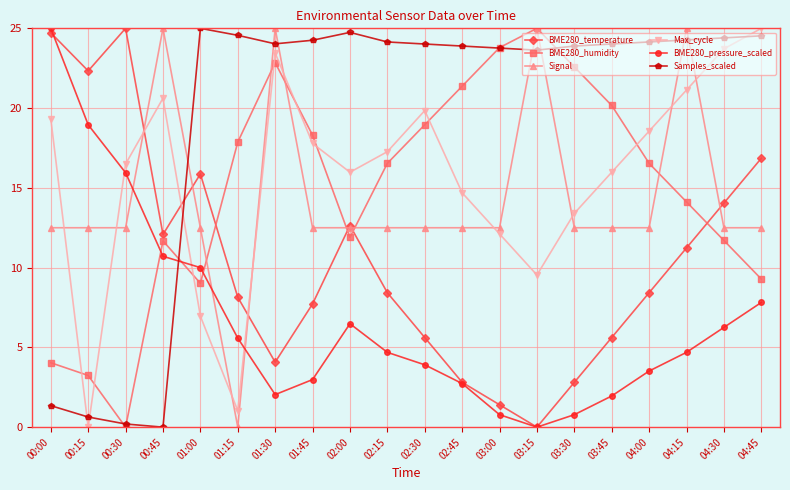

What is the sum of the Signal values at 01:15 and 00:30?

12.5